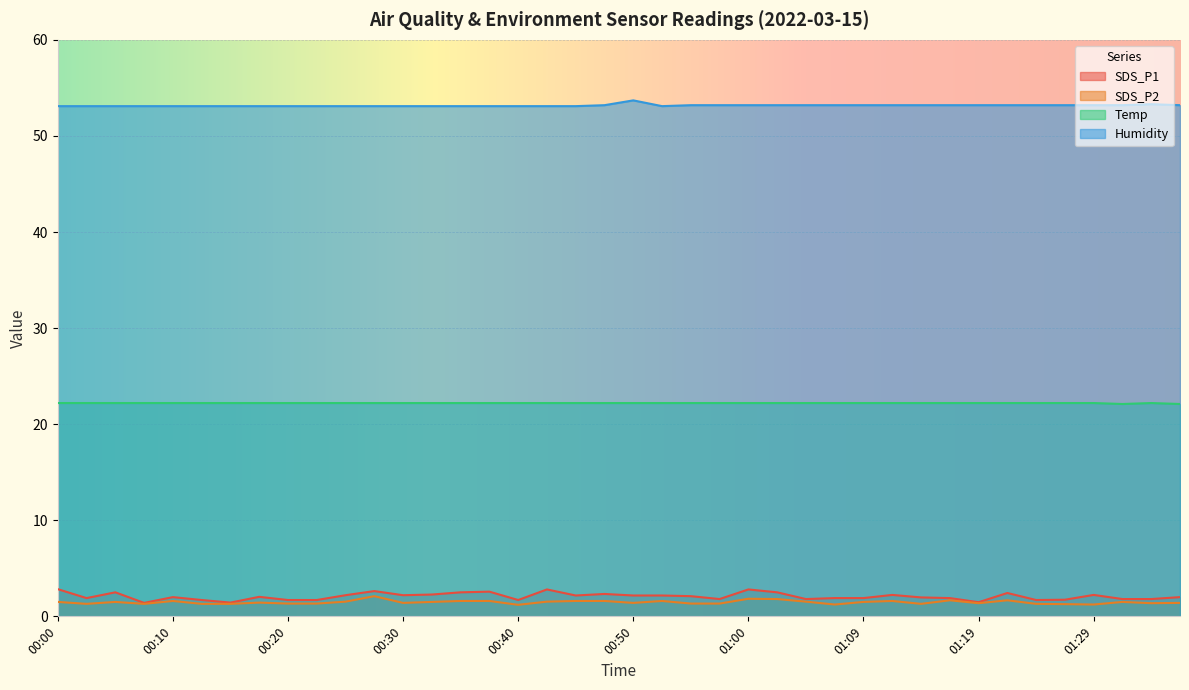

Reading right to left, what are all the values shown in this chart?

SDS_P1: 2.0	1.8	1.8	2.2	1.7	1.7	2.4	1.5	1.9	2.0	2.2	1.9	1.9	1.8	2.5	2.8	1.8	2.1	2.2	2.2	2.3	2.2	2.8	1.7	2.6	2.5	2.3	2.2	2.6	2.2	1.7	1.7	2.0	1.4	1.7	2.0	1.4	2.5	1.9	2.8
SDS_P2: 1.4	1.4	1.5	1.2	1.3	1.3	1.7	1.4	1.7	1.3	1.6	1.5	1.2	1.5	1.8	1.8	1.3	1.3	1.6	1.4	1.6	1.6	1.5	1.2	1.6	1.6	1.5	1.4	2.1	1.5	1.3	1.3	1.4	1.3	1.3	1.6	1.3	1.5	1.3	1.5
Temp: 22.1	22.2	22.1	22.2	22.2	22.2	22.2	22.2	22.2	22.2	22.2	22.2	22.2	22.2	22.2	22.2	22.2	22.2	22.2	22.2	22.2	22.2	22.2	22.2	22.2	22.2	22.2	22.2	22.2	22.2	22.2	22.2	22.2	22.2	22.2	22.2	22.2	22.2	22.2	22.2
Humidity: 53.2	53.3	53.2	53.2	53.2	53.2	53.2	53.2	53.2	53.2	53.2	53.2	53.2	53.2	53.2	53.2	53.2	53.2	53.1	53.7	53.2	53.1	53.1	53.1	53.1	53.1	53.1	53.1	53.1	53.1	53.1	53.1	53.1	53.1	53.1	53.1	53.1	53.1	53.1	53.1